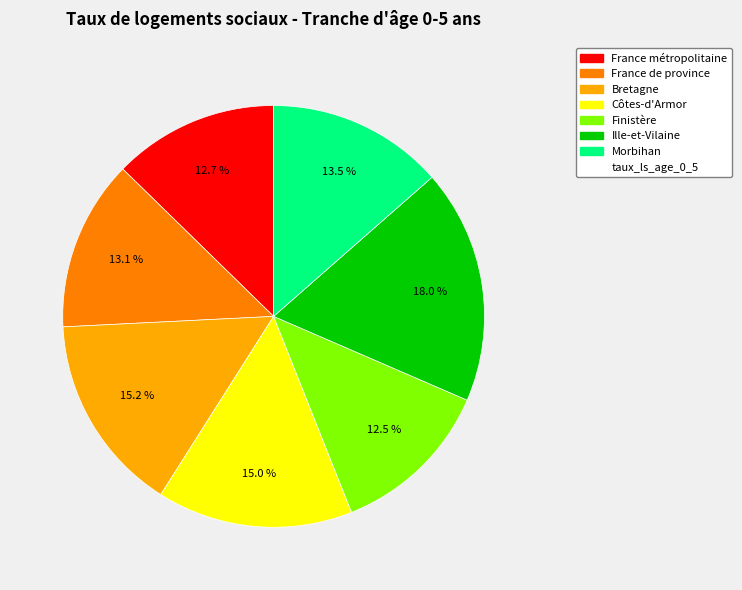

Is there a majority slice in this chart?

No